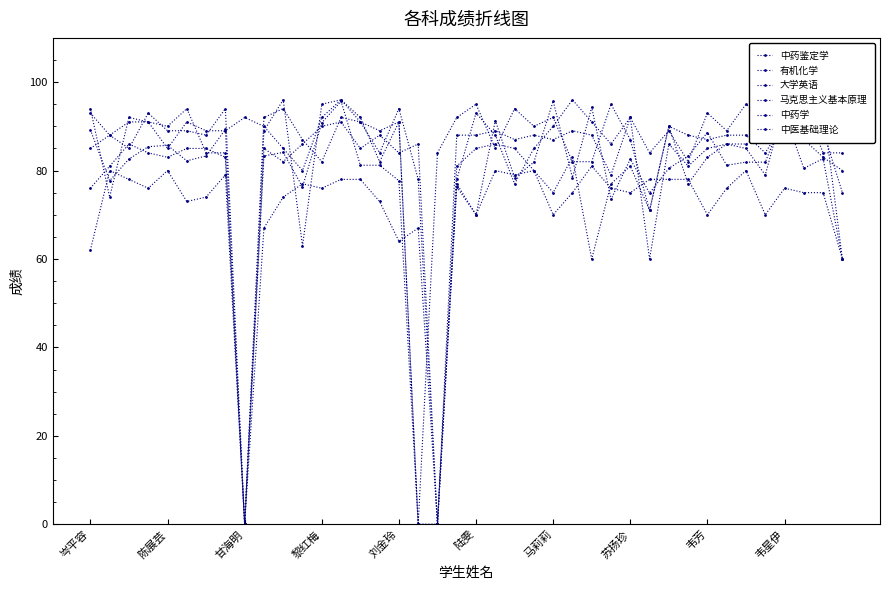

What is the sum of all 大学英语 values?

3285.0